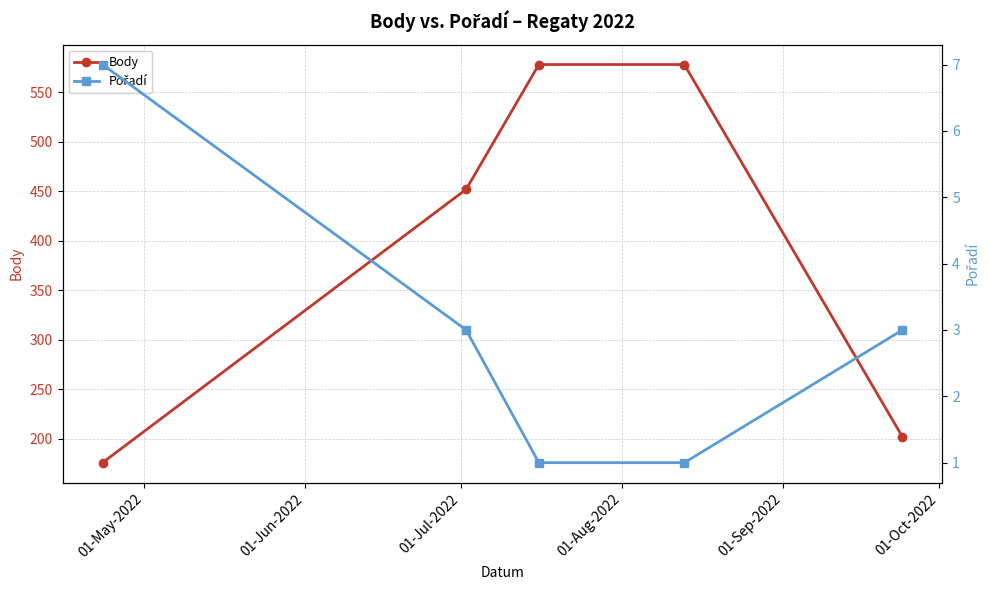

Rank the series by their average value, from highest to lowest.

Body, Pořadí